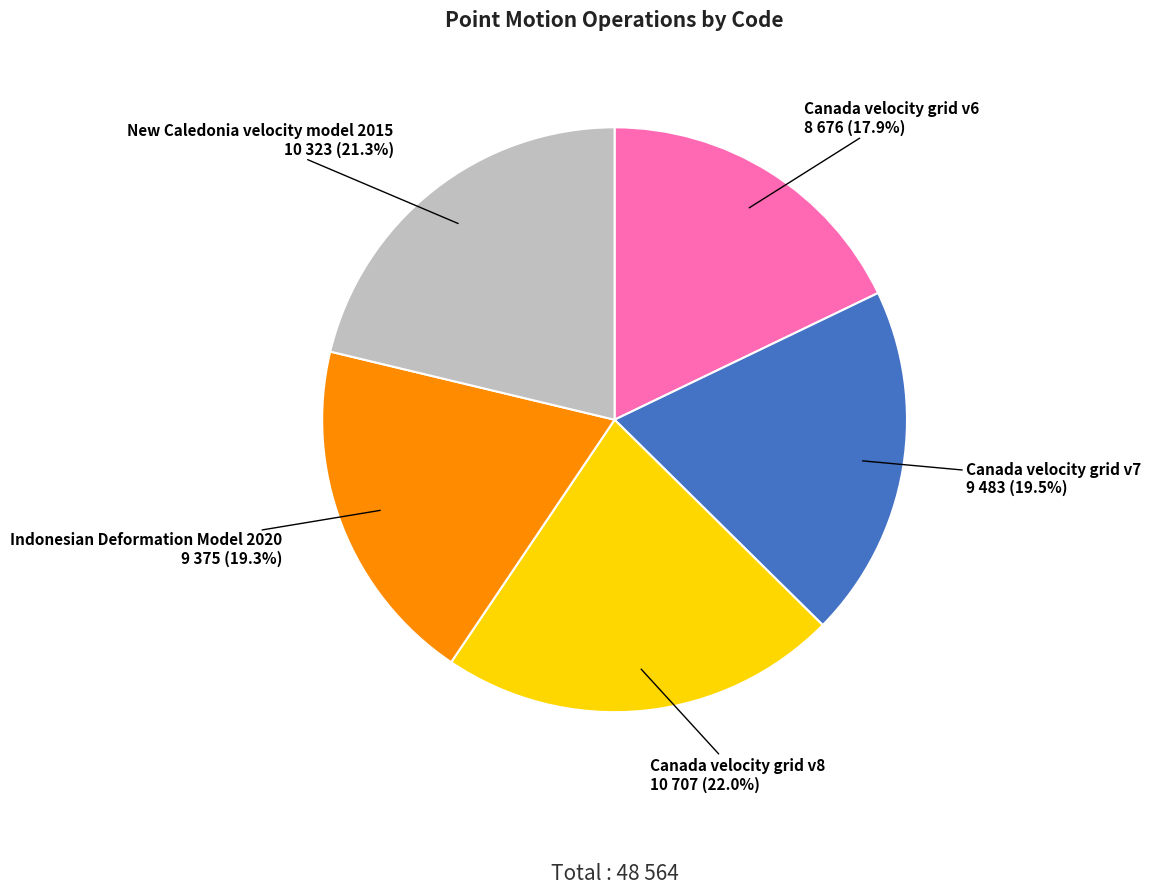

Count the number of slices in the pie.

5